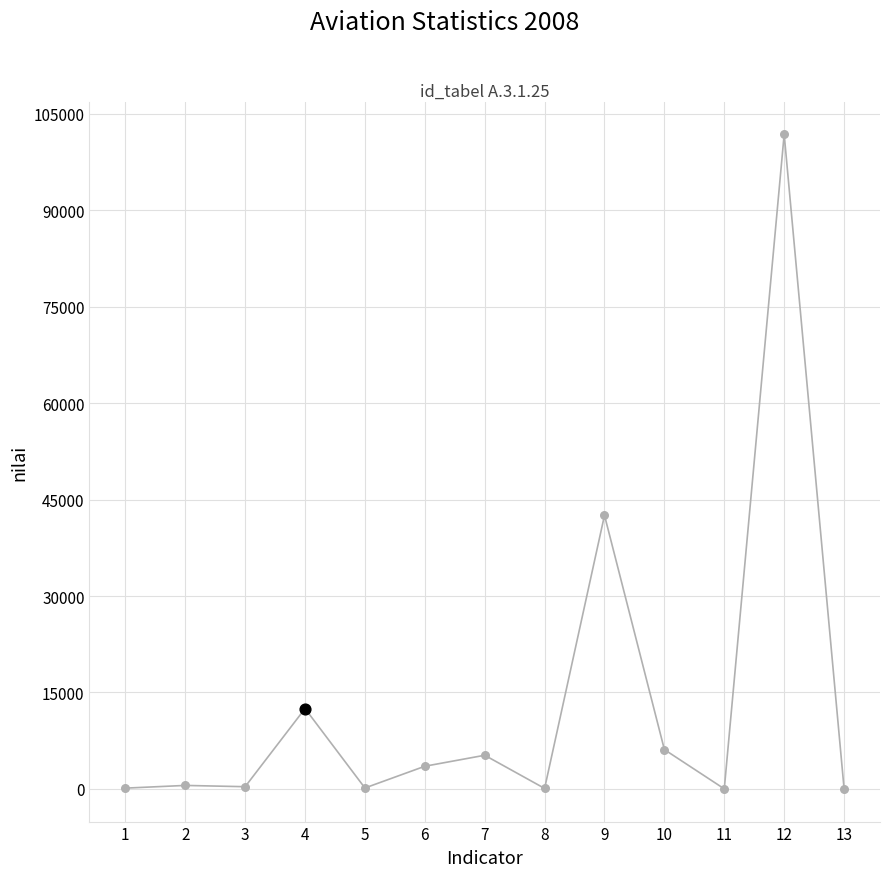

What is the change in value from 5 to 11?

-134